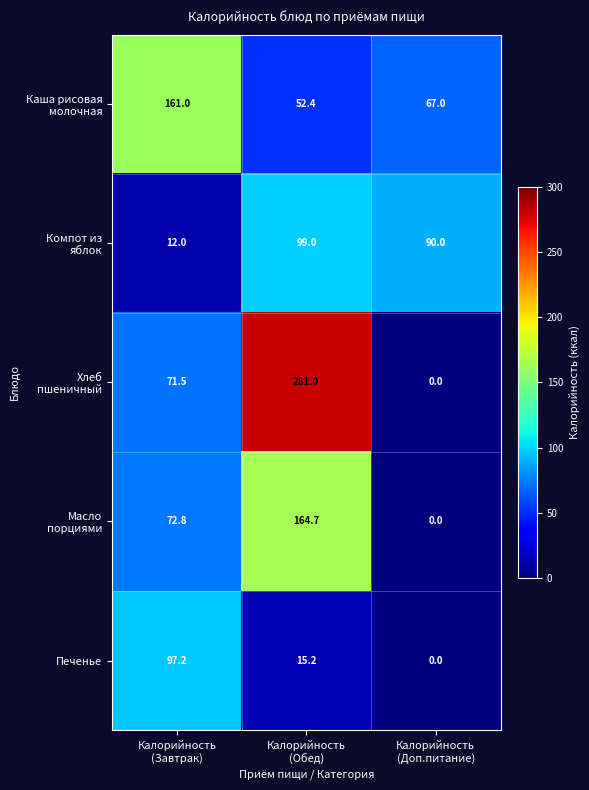

What is the maximum value for Печенье?

97.2